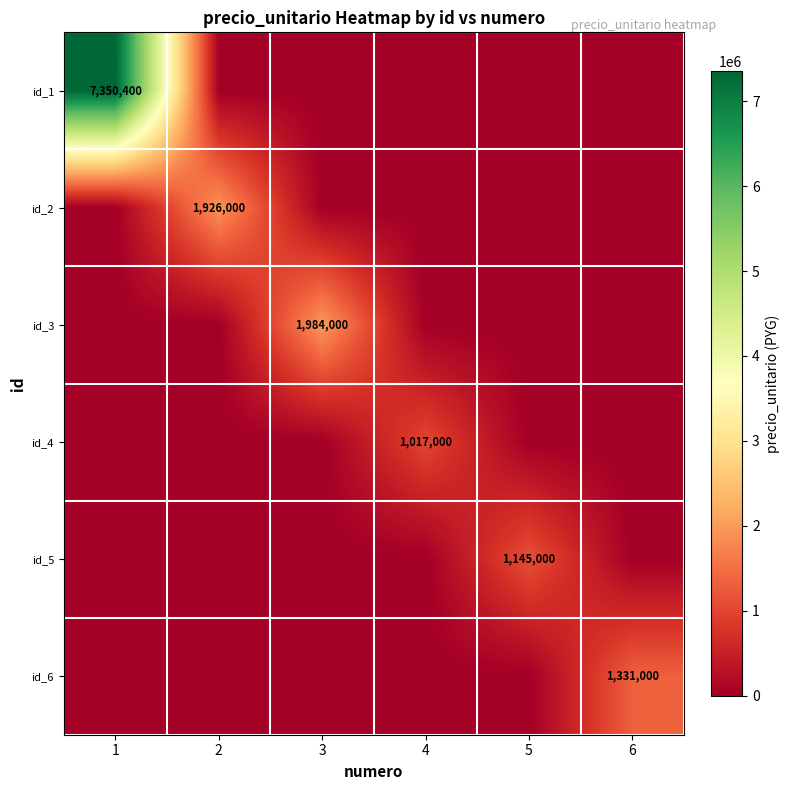

At which category is the sum across all series the highest?

1